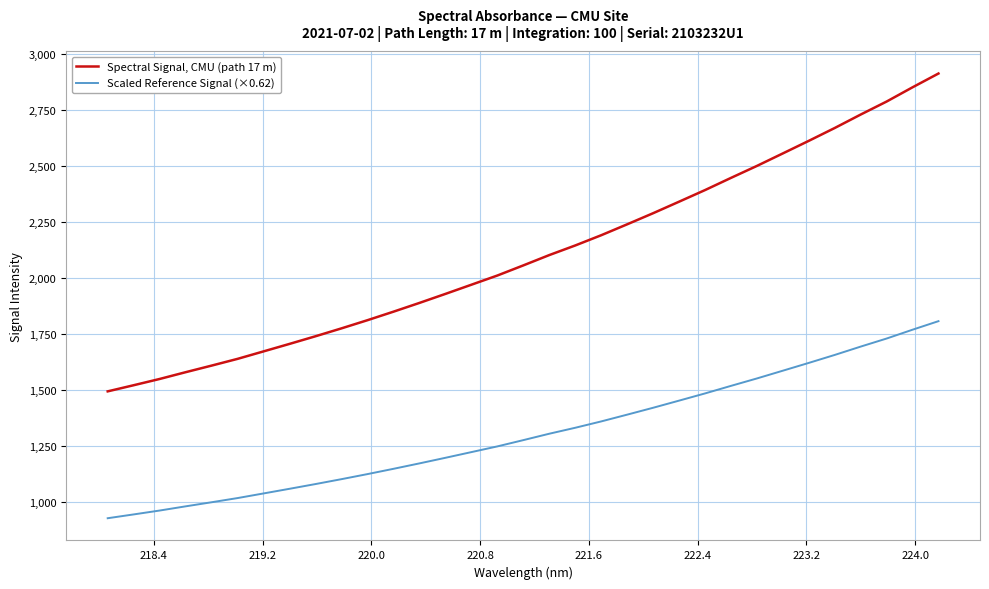

Does the chart have visible grid lines?

Yes